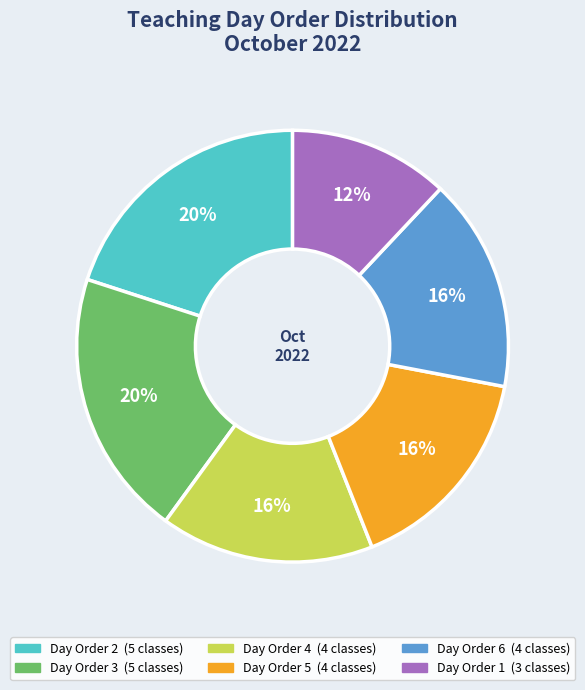

Is there any slice that represents more than half of the pie?

No